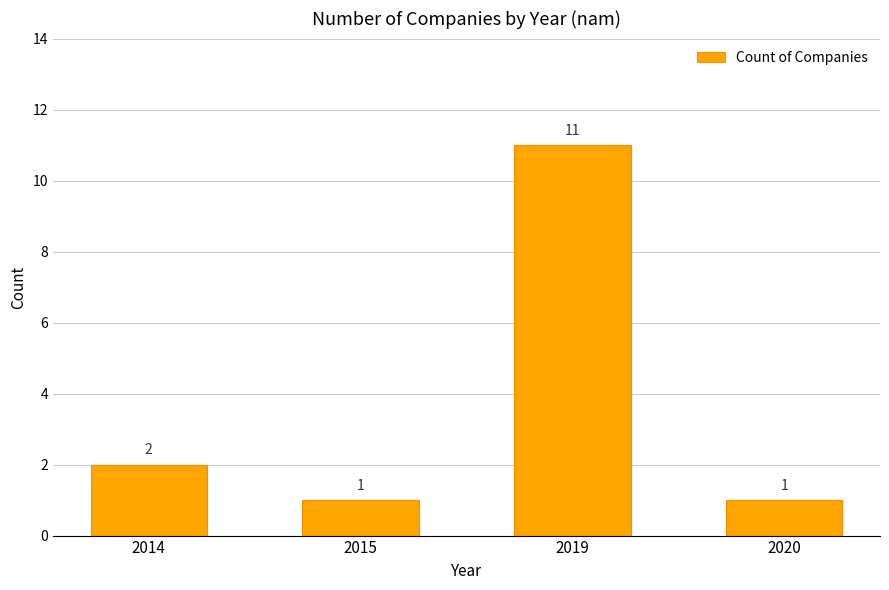

What is the approximate value at 2019, to the nearest 10?

10